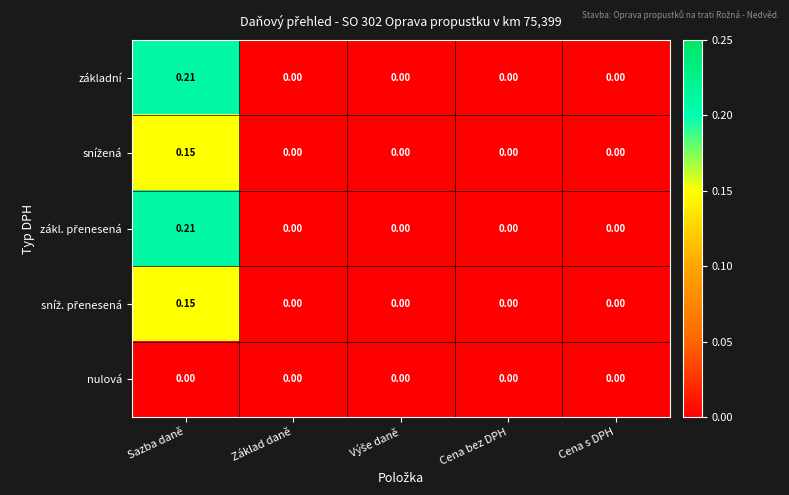

Which label corresponds to the largest value in the chart?

Sazba daně